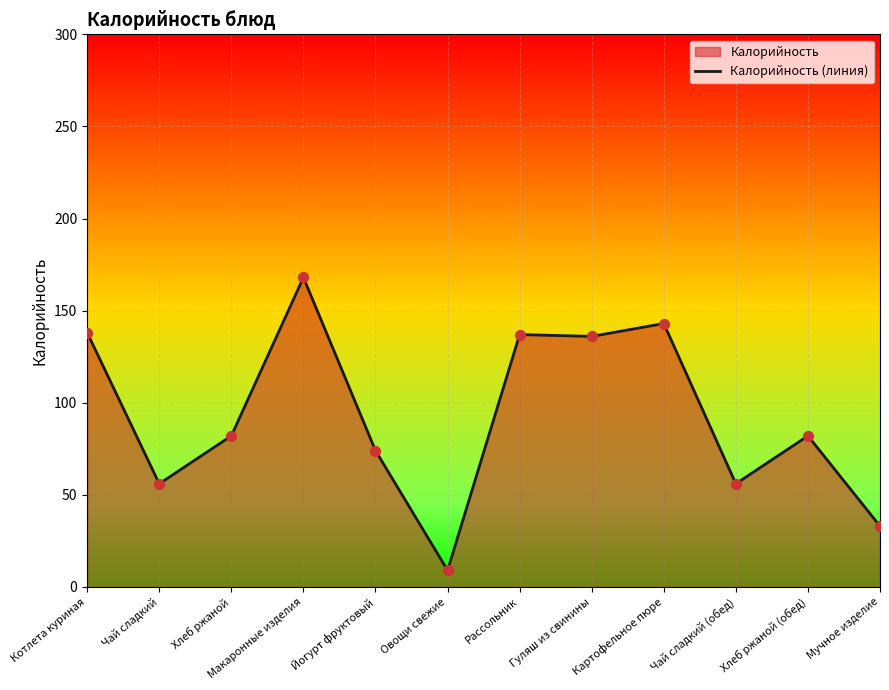

Which has a higher value, Чай сладкий (обед) or Йогурт фруктовый?

Йогурт фруктовый